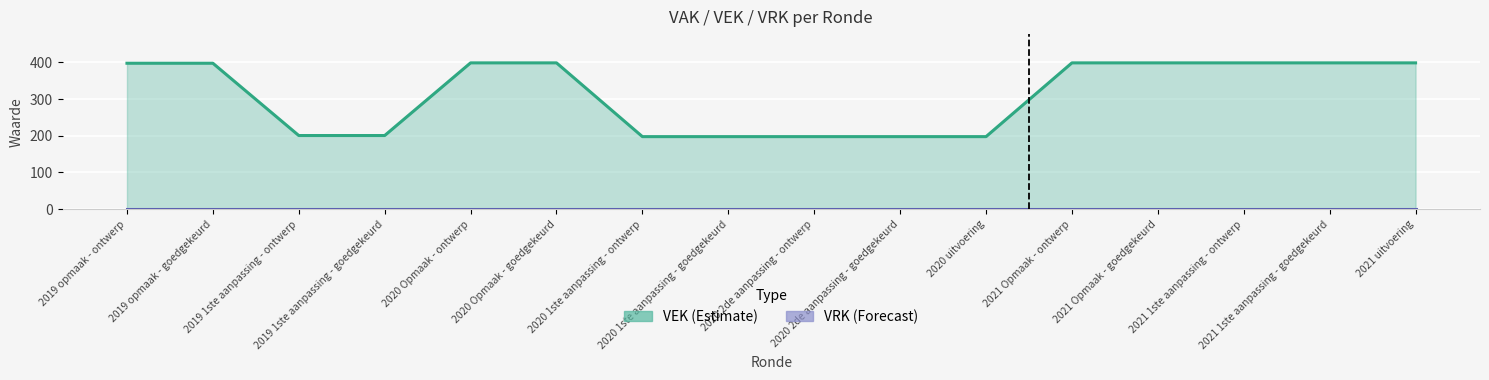

What is the label of the 1st point from the left?

2019 opmaak - ontwerp